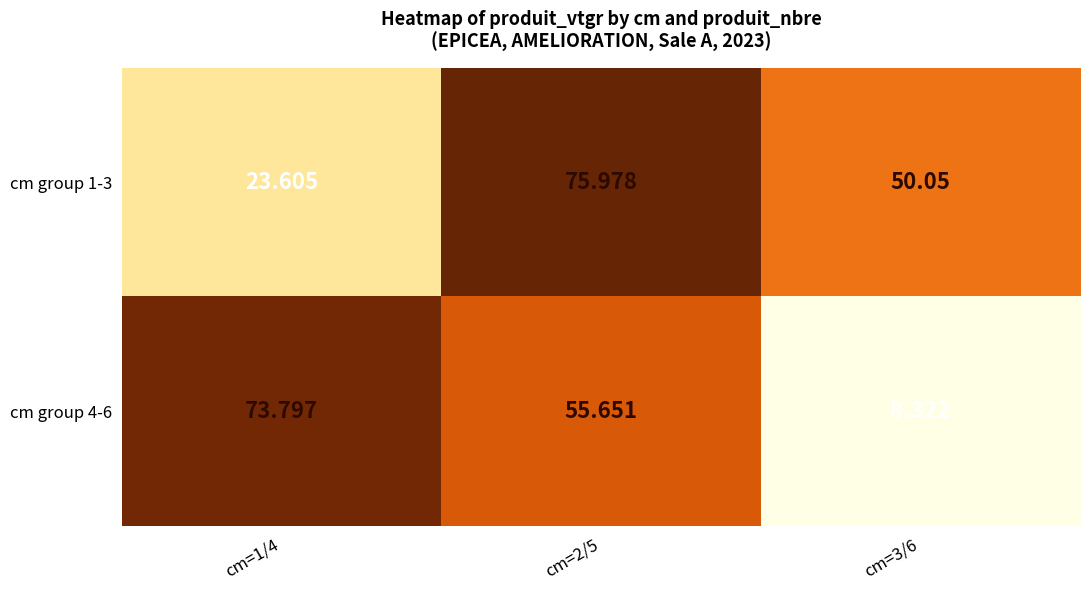

Which label corresponds to the largest value in the chart?

cm=2/5